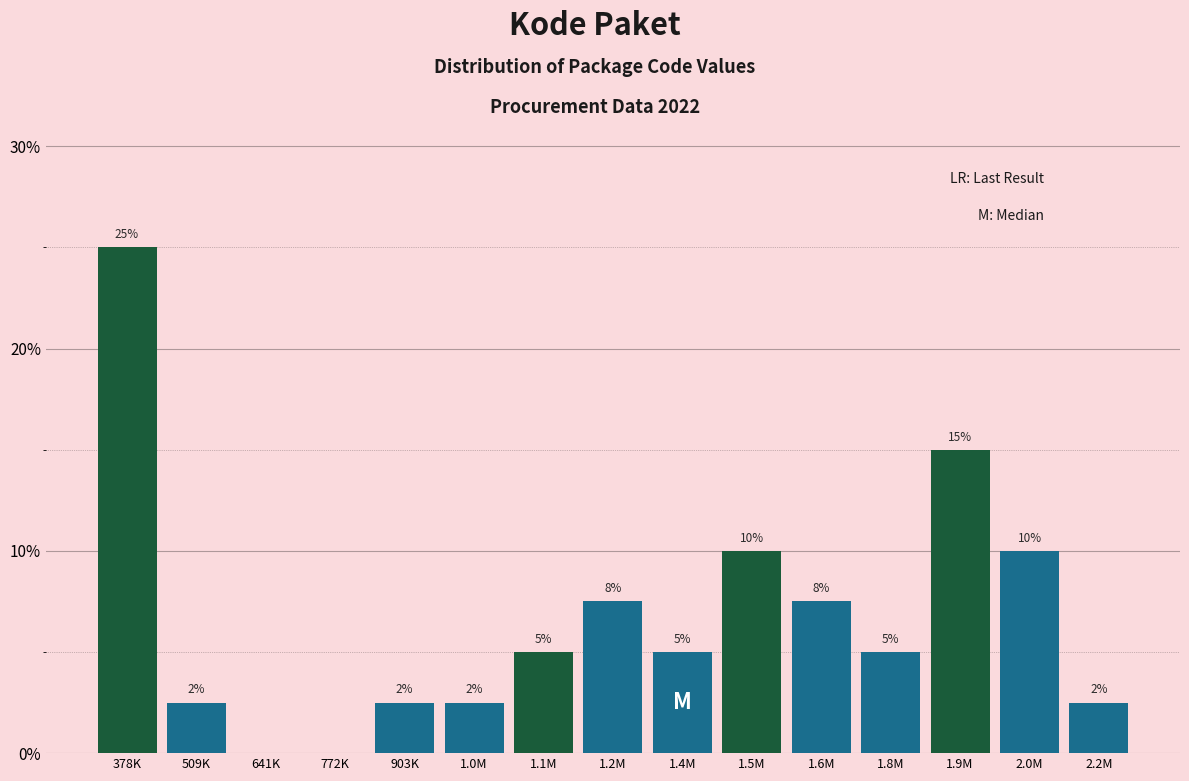

Between 641K and 1.1M, which is larger?

1.1M